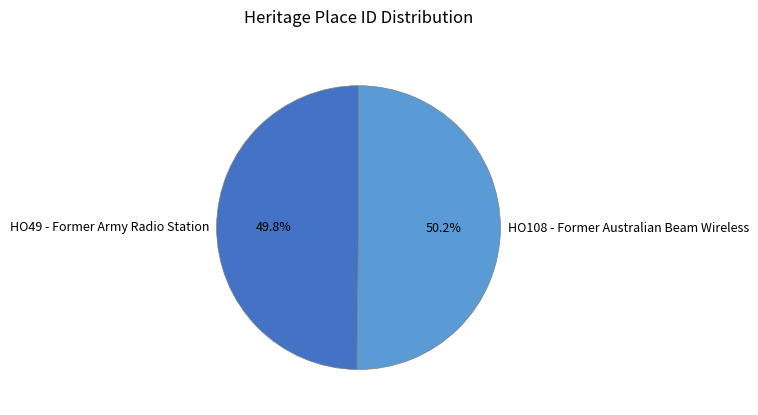

How many slices are in this pie chart?

2